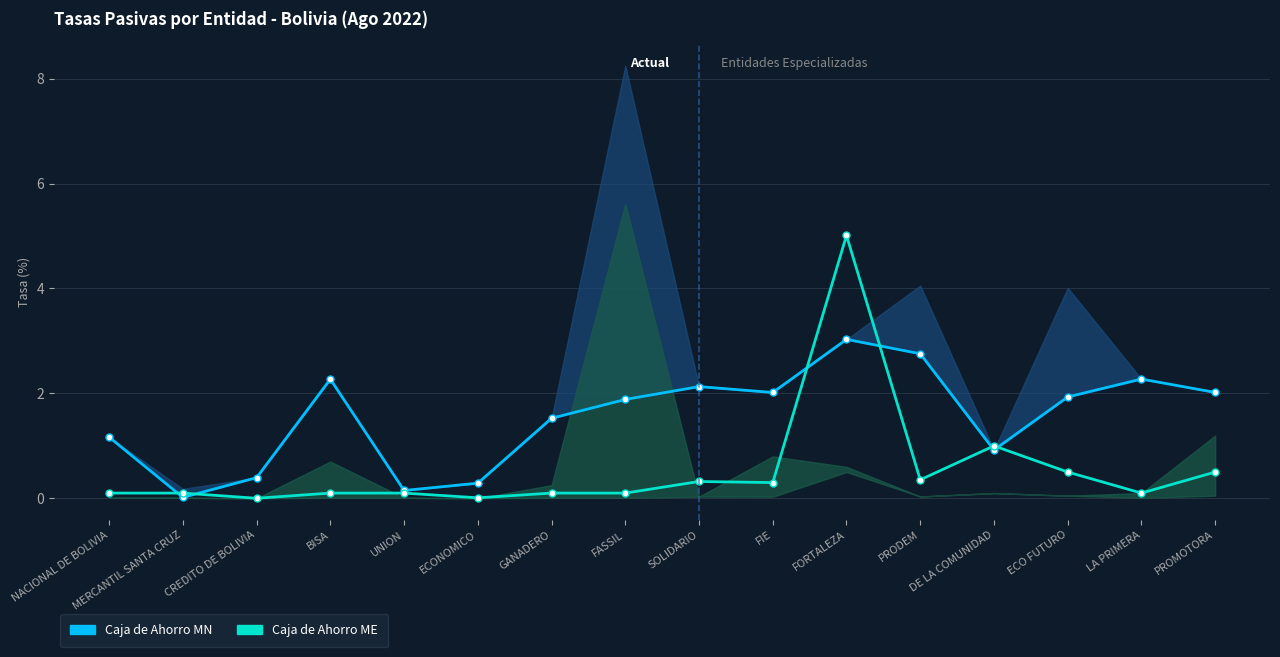

How many interior local valleys does the Caja de Ahorro MN series have?

4